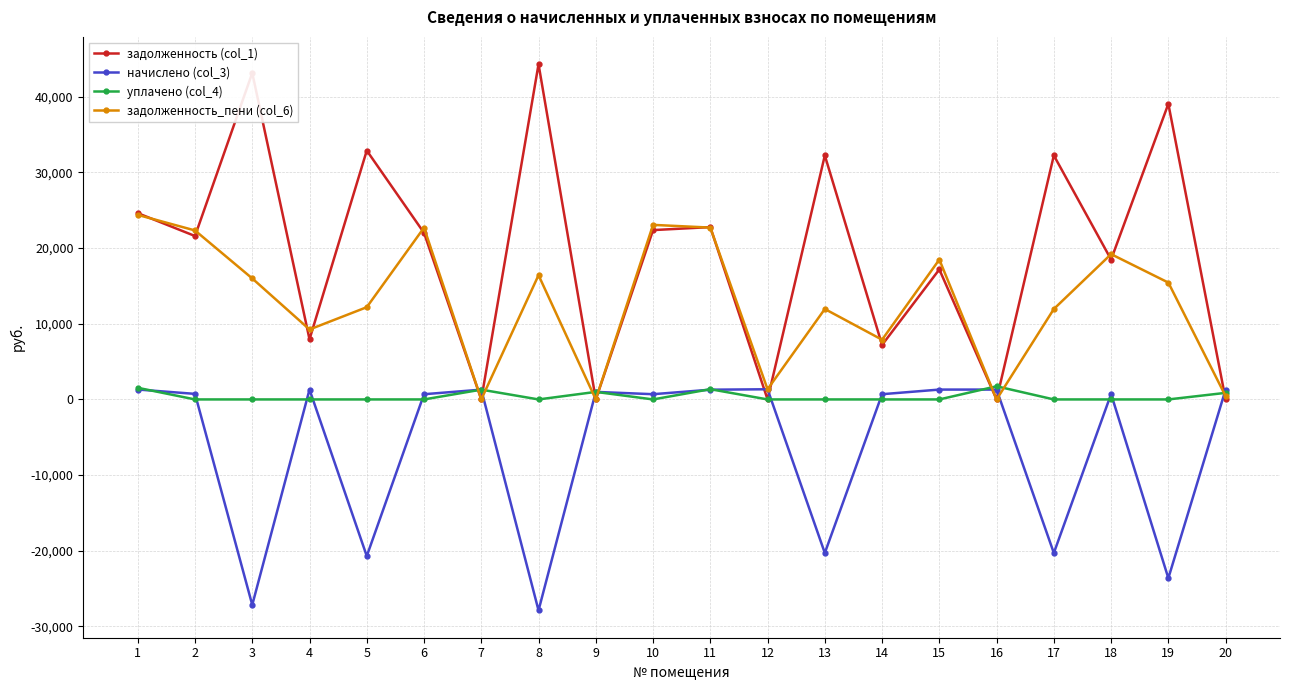

At which category is the sum across all series the highest?

1